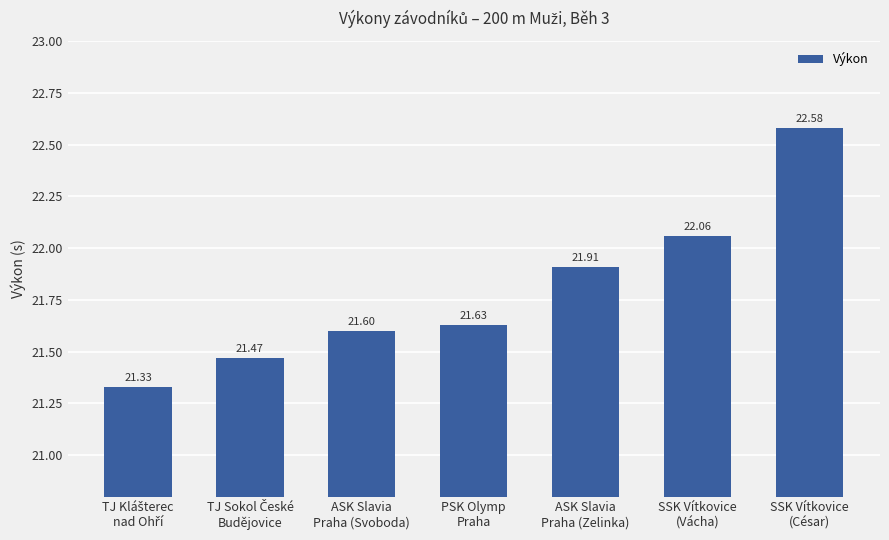

Is it true that the value at SSK Vítkovice
(Vácha) is 22.1?

True